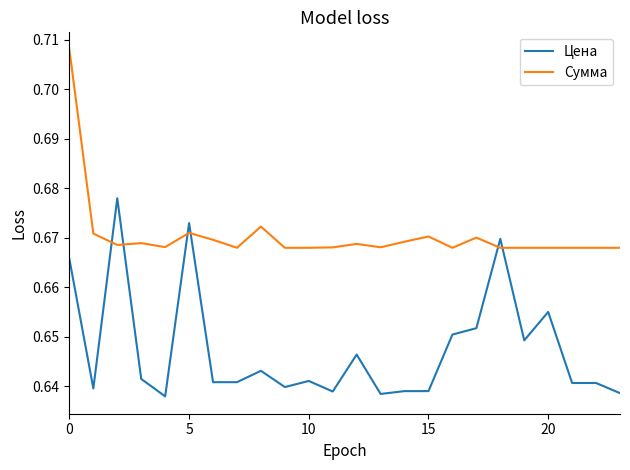

Which series ends up on top after the final intersection of Цена and Сумма?

Сумма